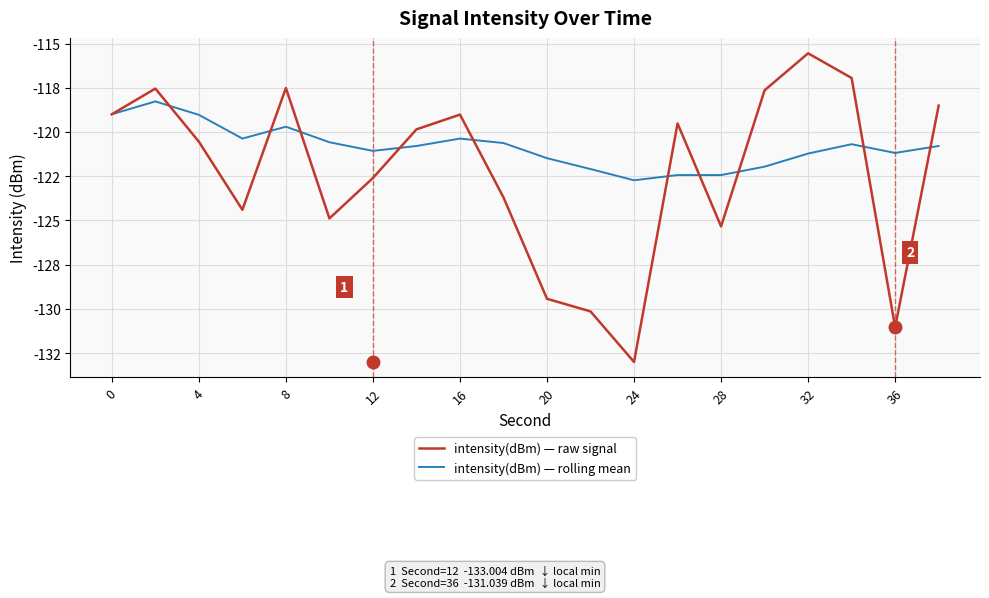

Reading left to right, transcribe all the data shown in this chart.

intensity(dBm) — raw signal: -119.0	-117.5	-120.5	-124.4	-117.5	-124.9	-122.6	-119.9	-119.0	-123.7	-129.4	-130.1	-133.0	-119.5	-125.3	-117.6	-115.6	-116.9	-131.0	-118.5
intensity(dBm) — rolling mean: -119.0	-118.3	-119.0	-120.4	-119.7	-120.6	-121.1	-120.8	-120.4	-120.6	-121.5	-122.1	-122.7	-122.4	-122.4	-122.0	-121.2	-120.7	-121.2	-120.8